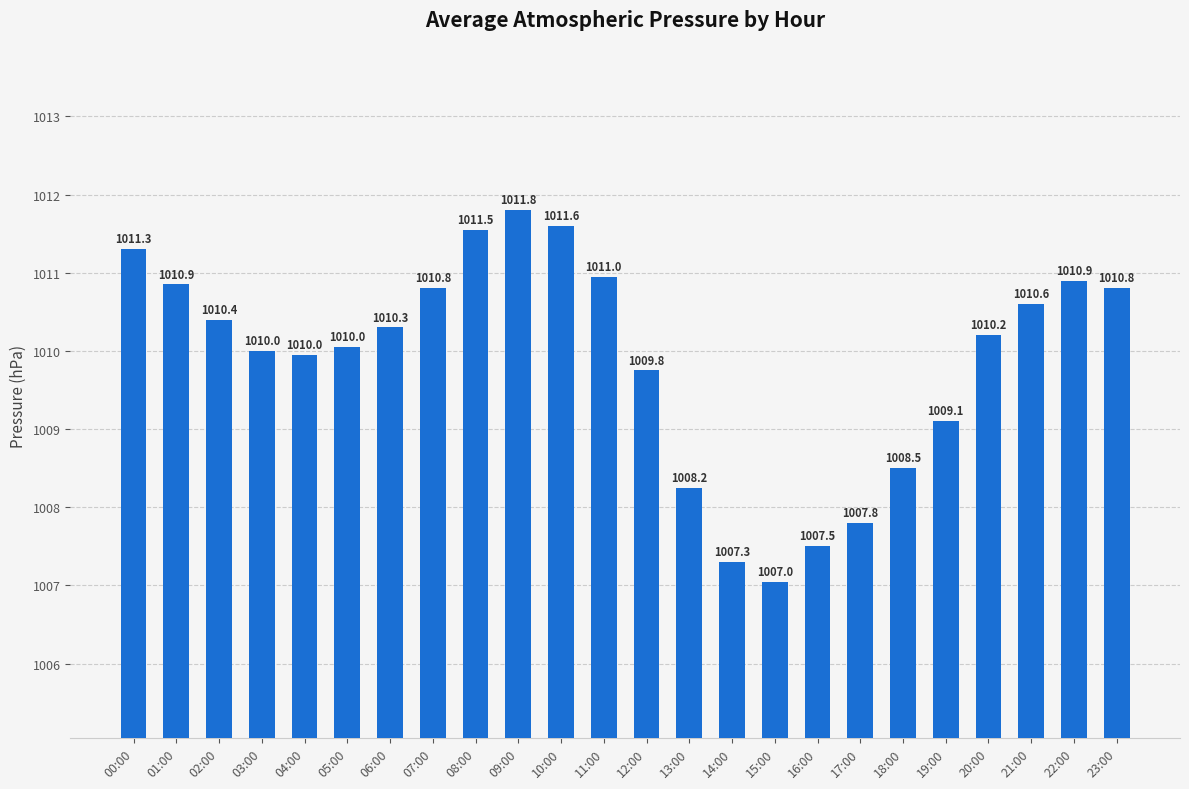

What is the change in value from 01:00 to 13:00?

-2.6